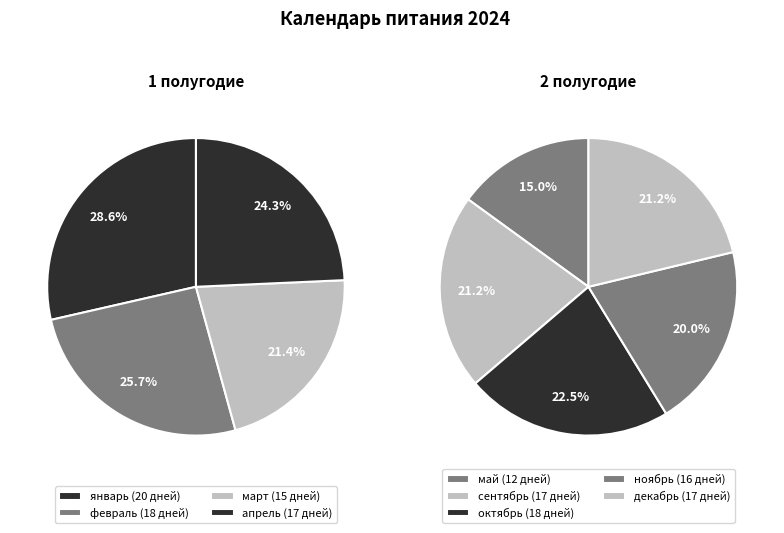

Does ноябрь account for over 50% of the chart?

No